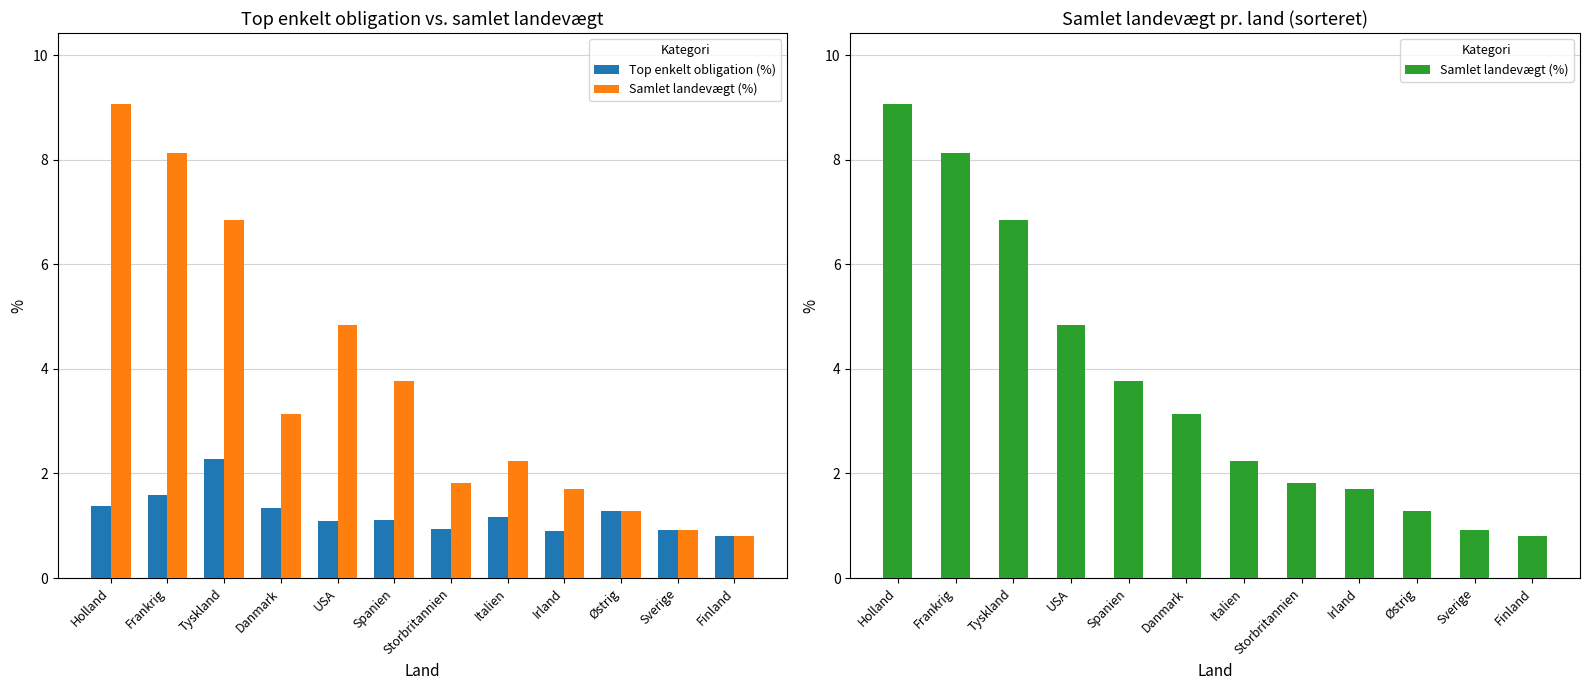

Which series has the largest range (max minus min)?

Samlet landevægt (%)